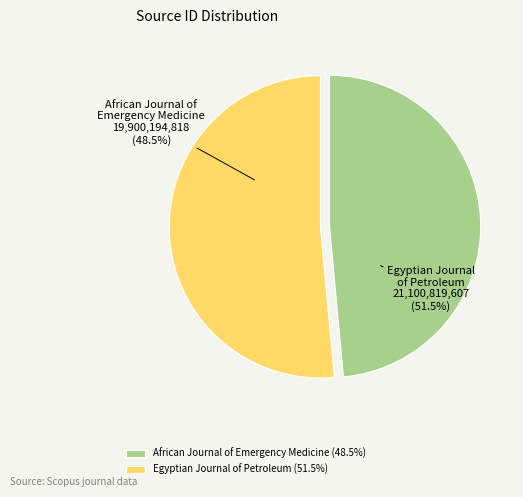

Rank the categories by value from highest to lowest.

Egyptian Journal of Petroleum, African Journal of Emergency Medicine